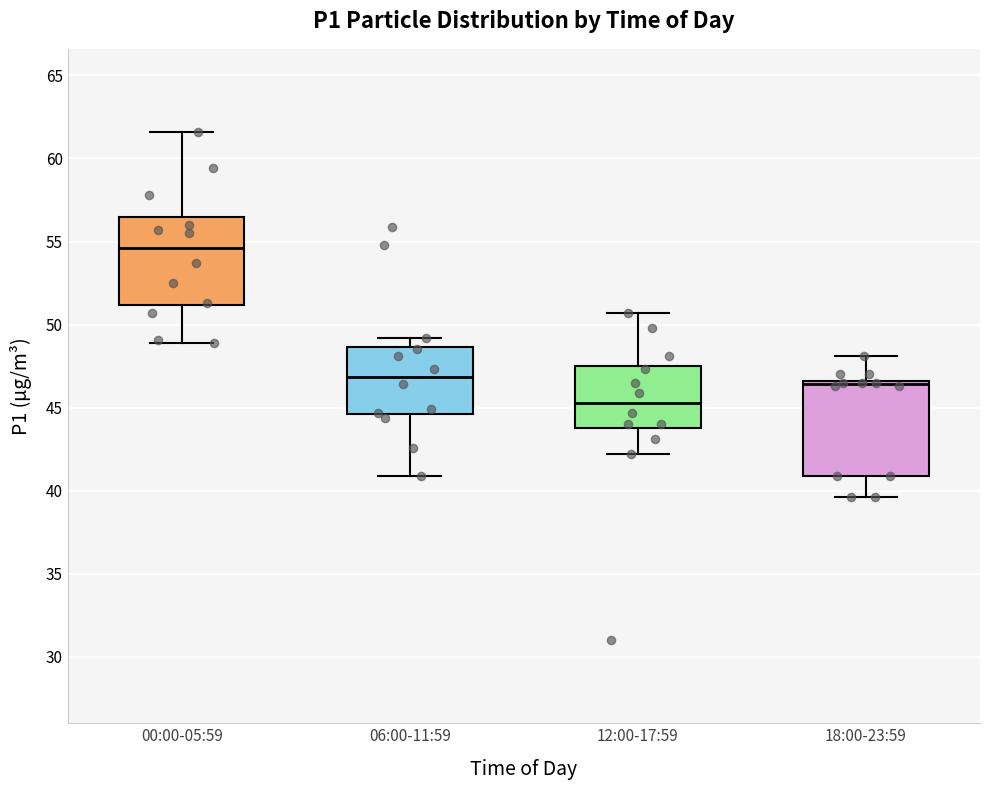

Reading left to right, transcribe this box plot: for each box, give where its median line is, the range the box spans, and where its two whiskers end, as read against the y-axis. The values are not printed on the chart, so give them approximately, as read against the axis.

00:00-05:59: median 54.5, box 51.0 to 56.5, whiskers 49.0 to 61.5
06:00-11:59: median 47.0, box 44.5 to 48.5, whiskers 41.0 to 49.0
12:00-17:59: median 45.5, box 44.0 to 47.5, whiskers 42.0 to 50.5
18:00-23:59: median 46.5 (just below the box's upper edge), box 41.0 to 46.5, whiskers 39.5 to 48.0